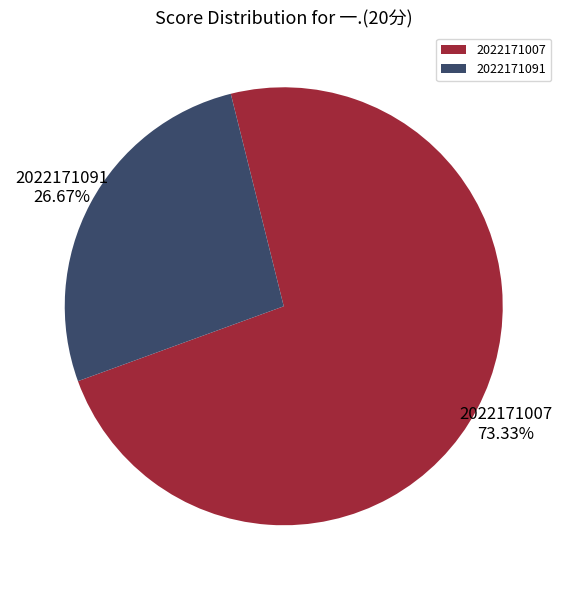

To the nearest percent, what is the difference between the largest and smallest slice percentages?

47%